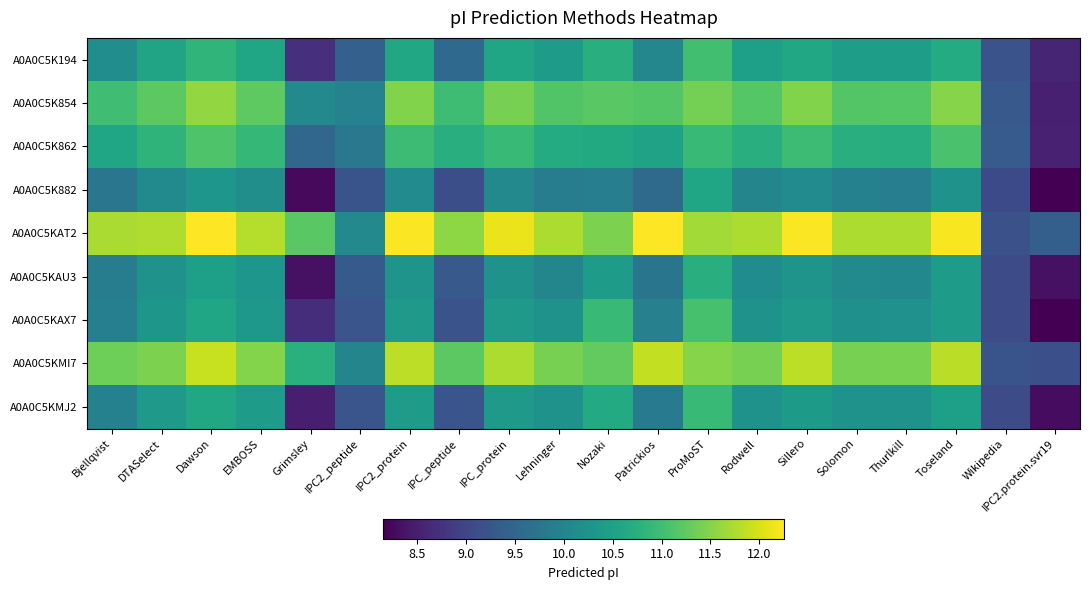

What is the minimum value for A0A0C5K854?

8.5